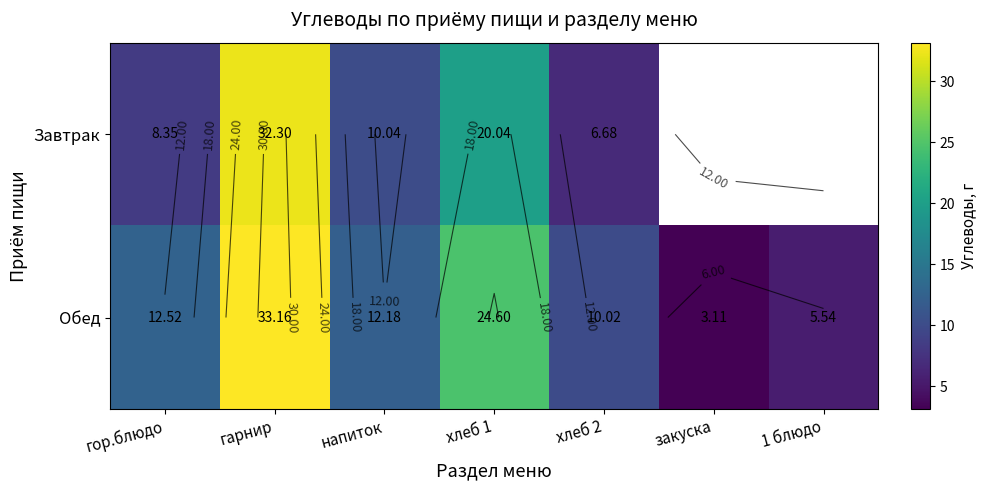

How many positive values does the Завтрак series have?

5